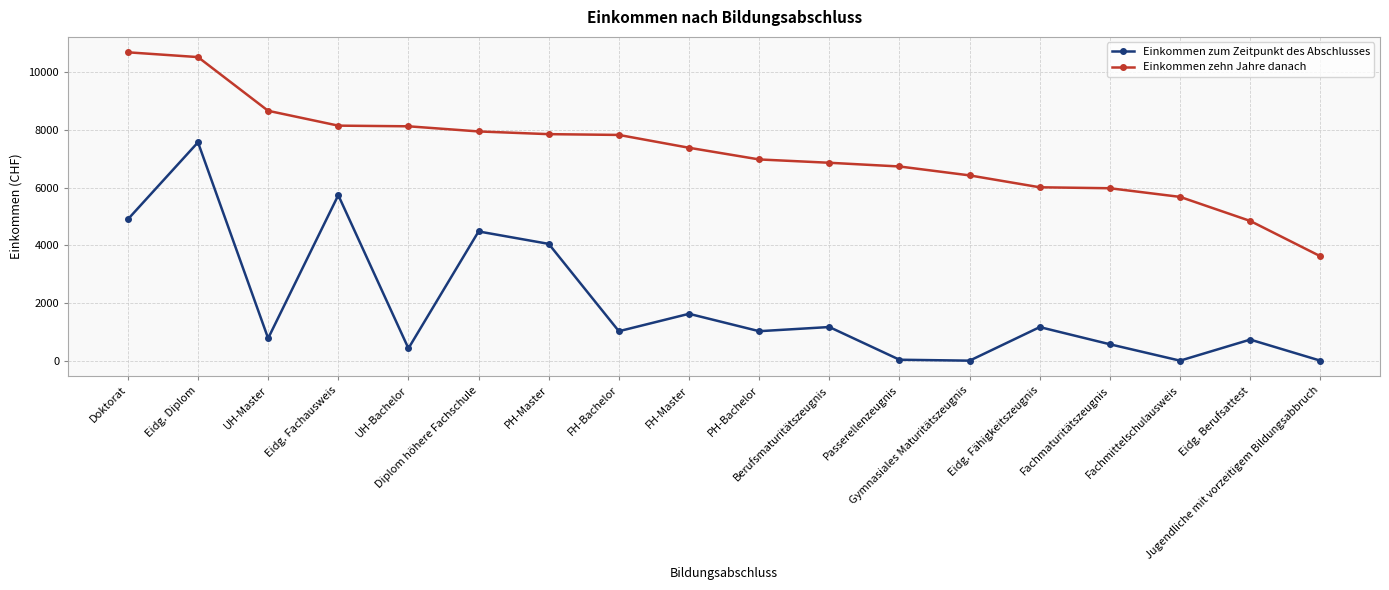

List the series in order of their peak value, highest first.

Einkommen zehn Jahre danach, Einkommen zum Zeitpunkt des Abschlusses